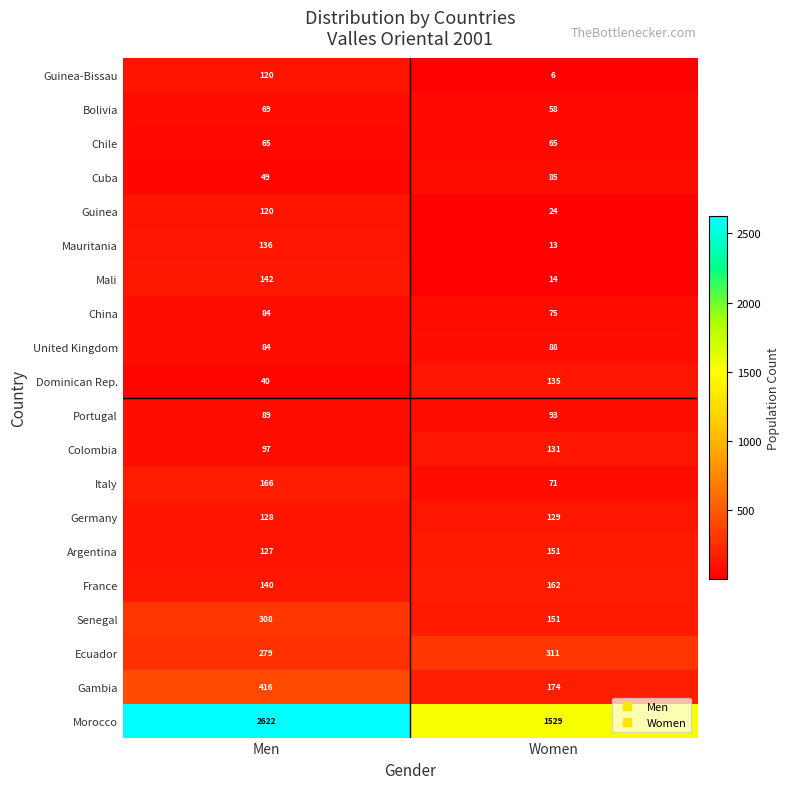

Is it true that Chile equals 86 at Men?

False